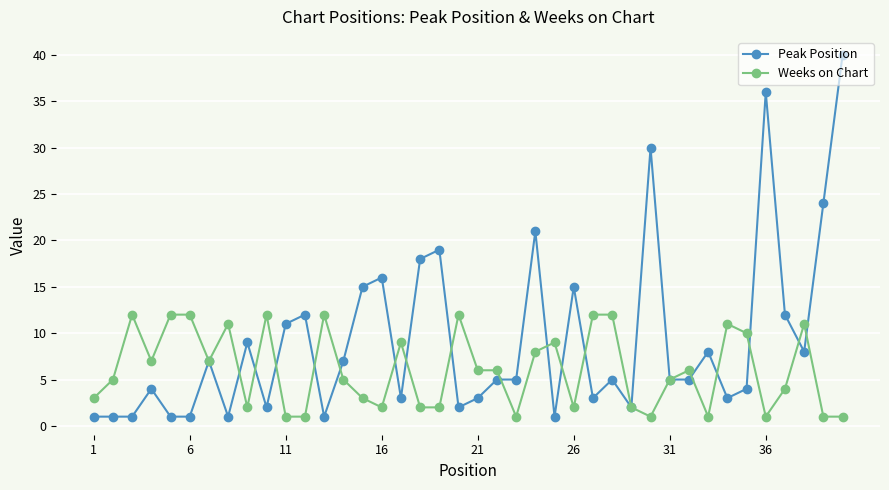

What is the maximum value for Weeks on Chart?

12